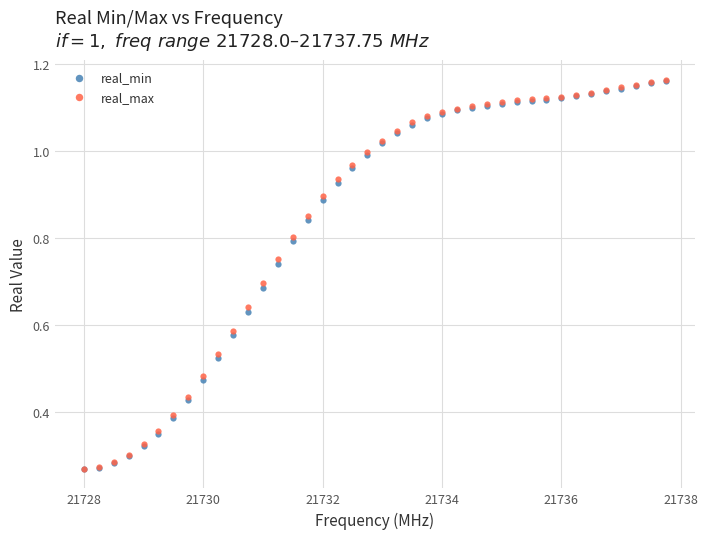

What are all the series names shown in the legend?

real_min, real_max